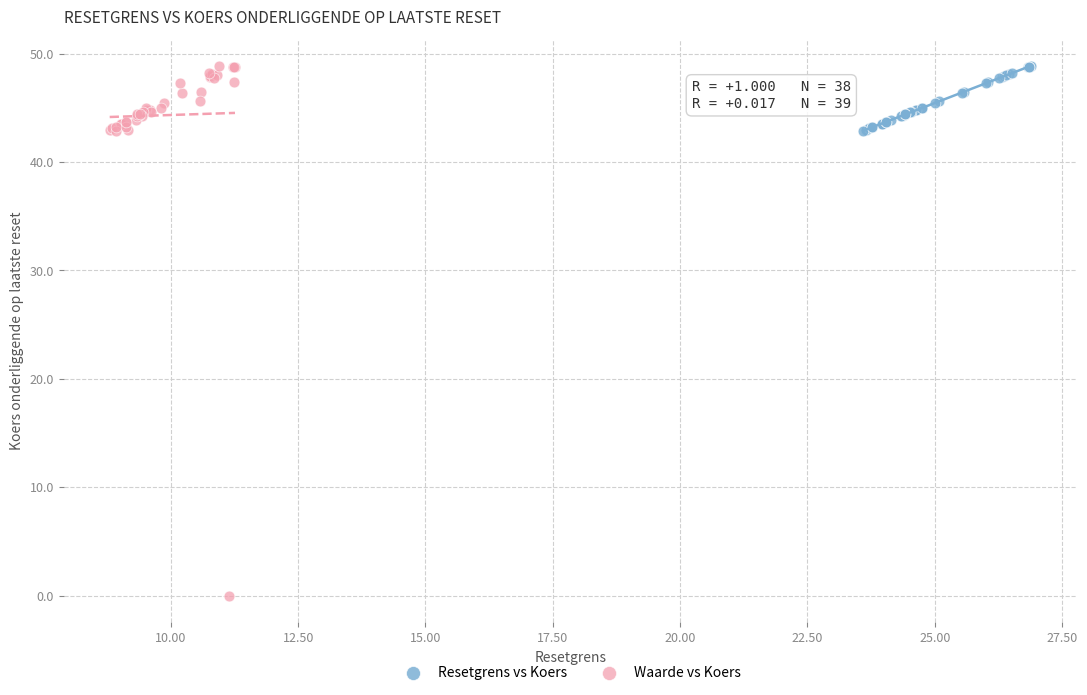

Which series has the largest Y range (max minus min)?

Waarde vs Koers